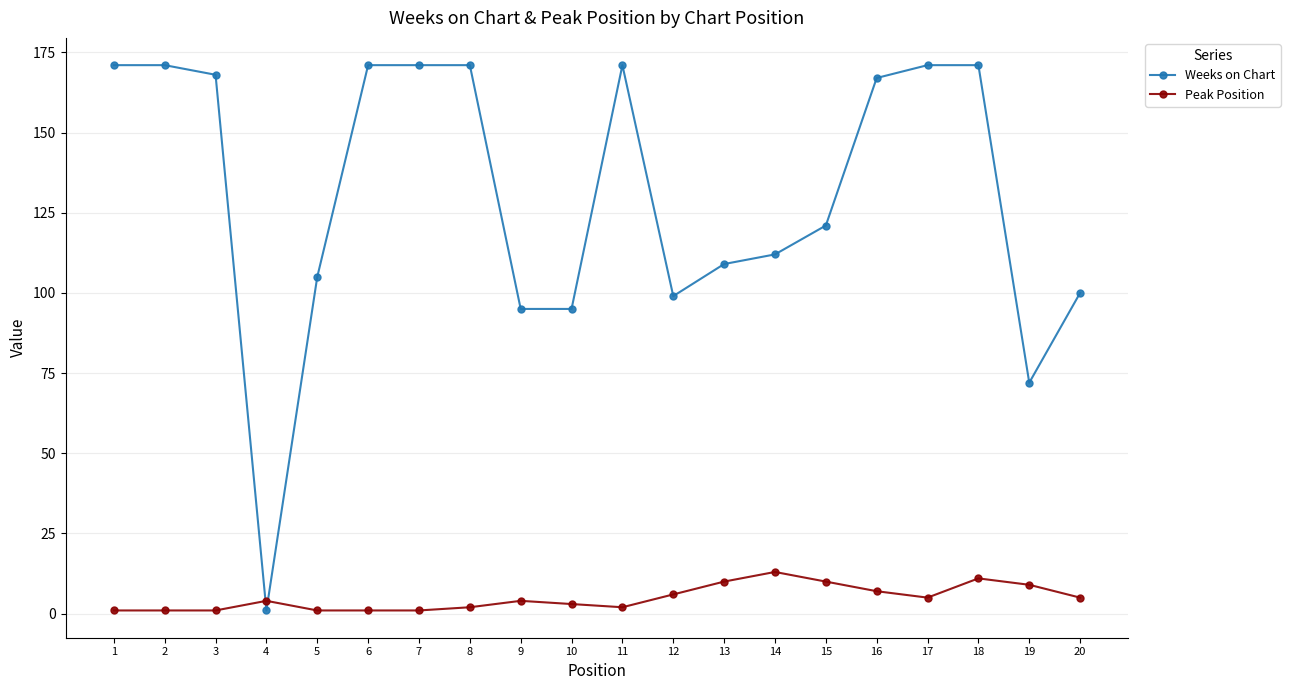

Does the chart display data point markers on the line(s)?

Yes